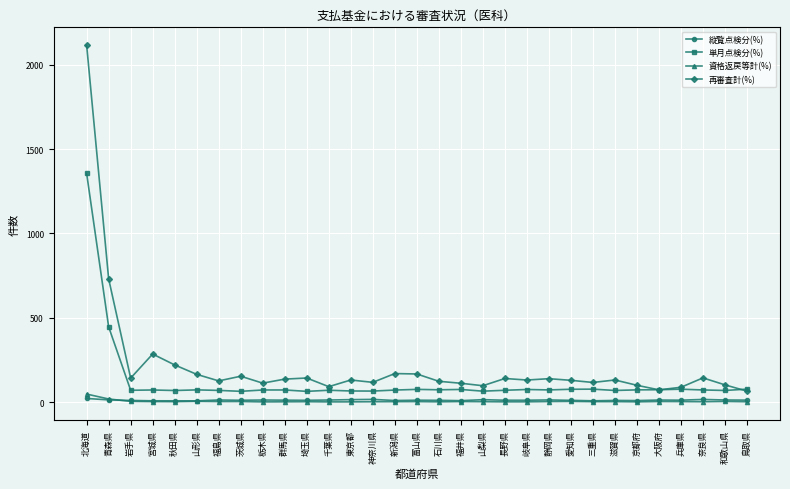

At which category does the chart reach its peak across all series?

北海道